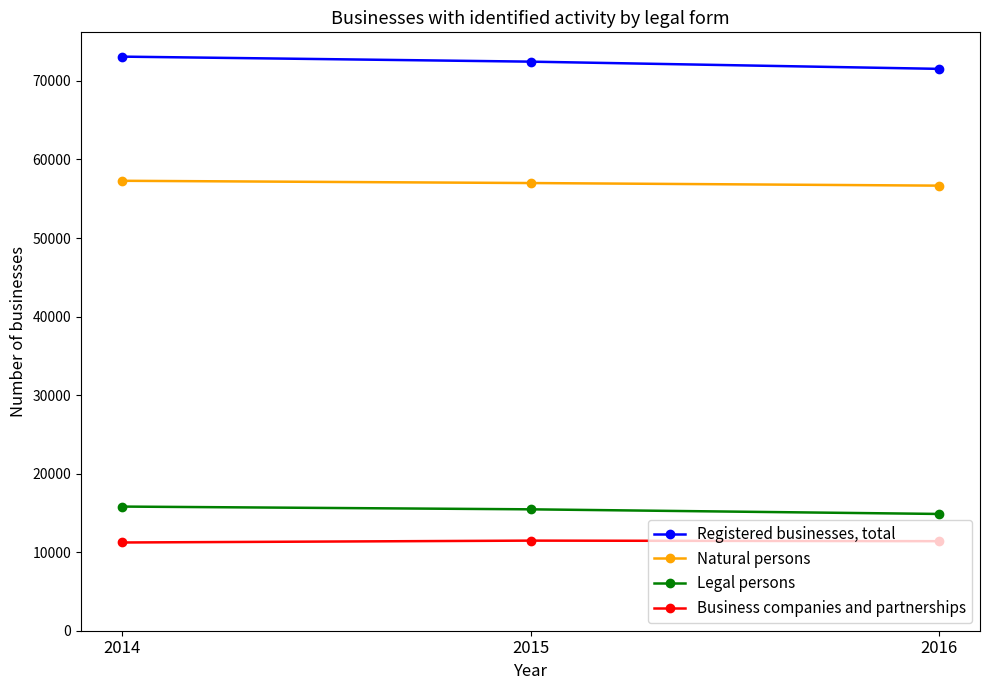

How many lines are shown in the chart?

4